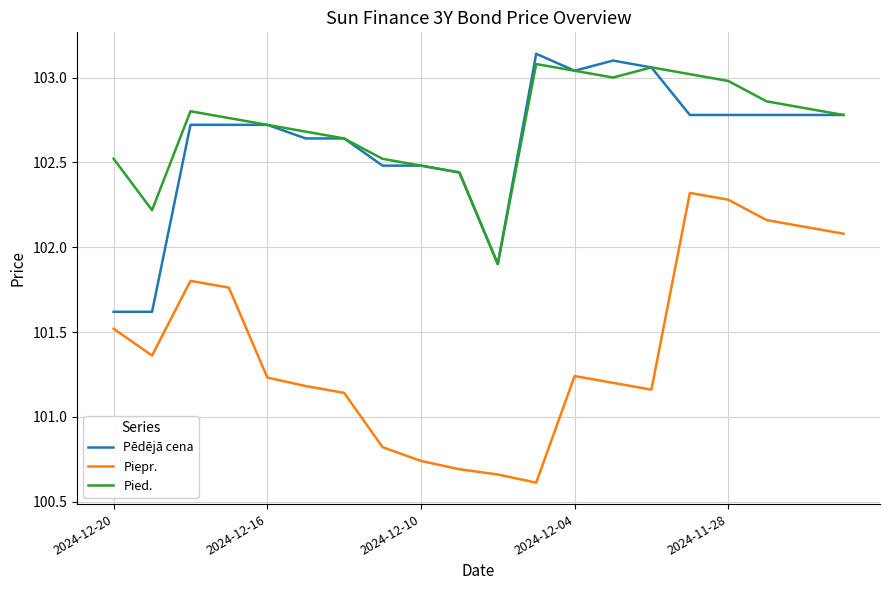

True or false: Pēdējā cena and Piepr. intersect in this chart.

False